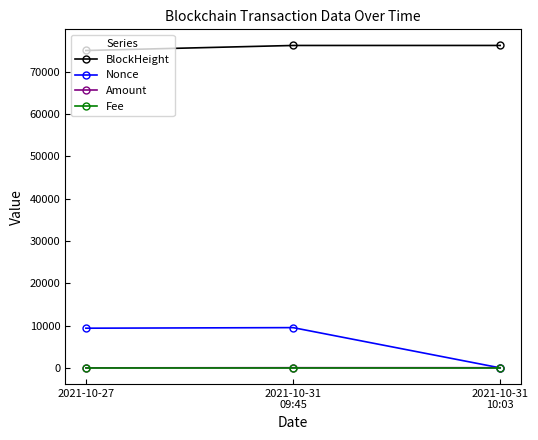

How many values in the Amount series are below 35?

1